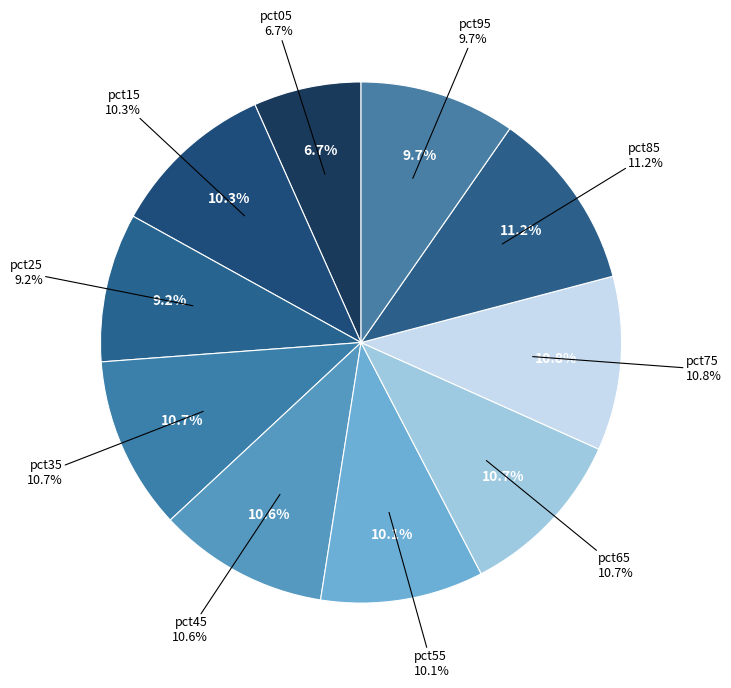

Which slice is the smallest?

pct05